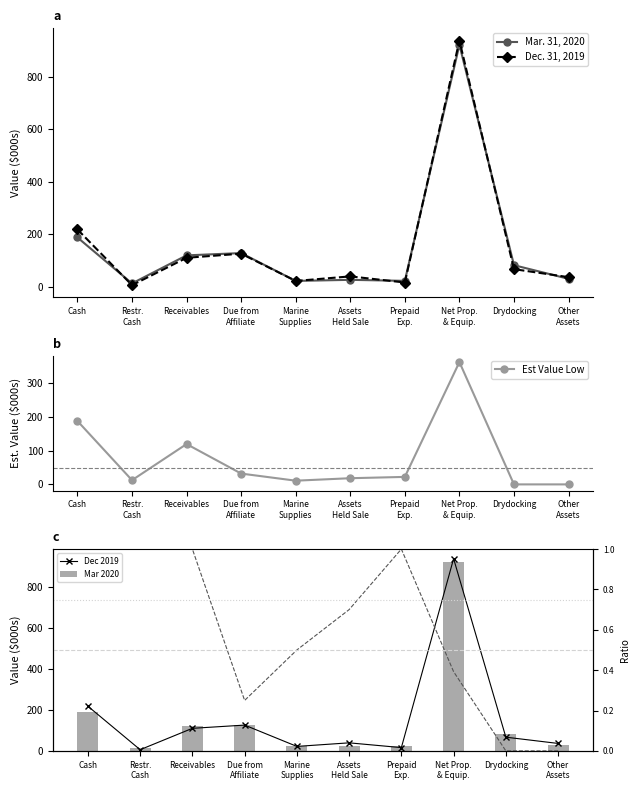

Is it true that Mar. 31, 2020 equals 46.0 at Drydocking?

False